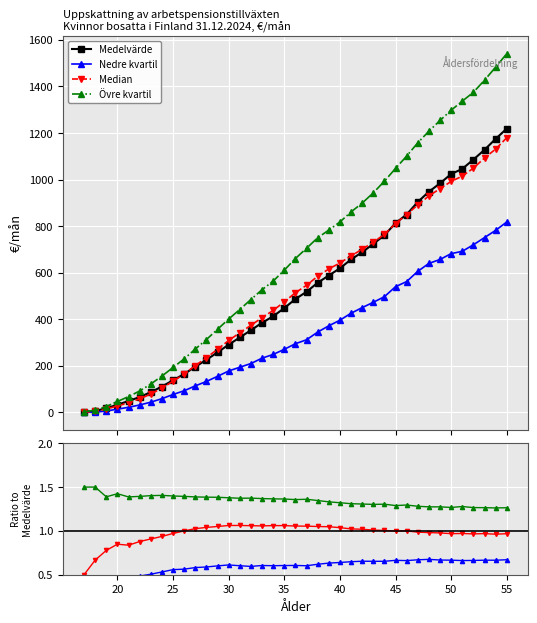

The Medelvärde series shows 130.7 at 45. True or false?

False